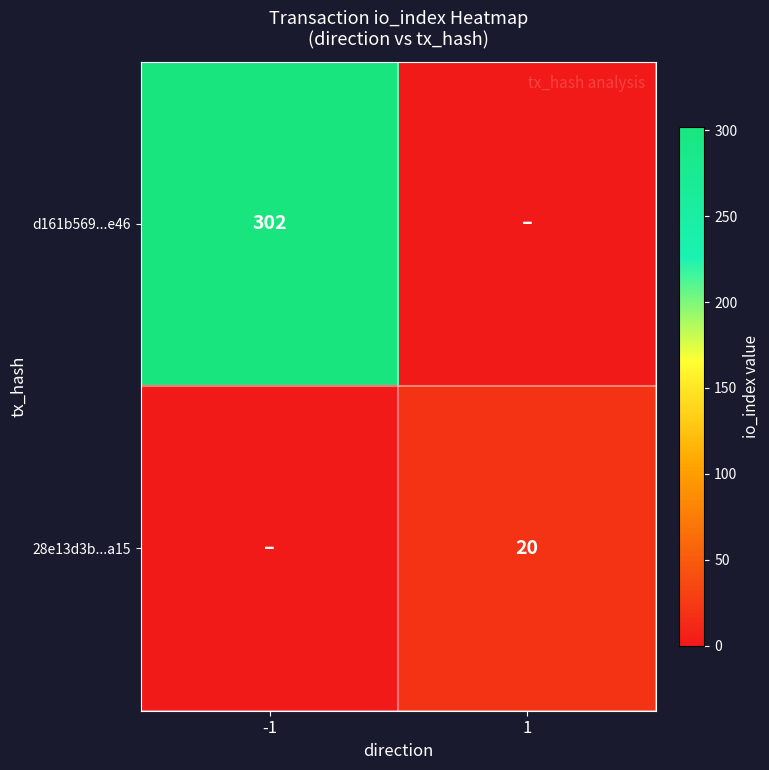

How many series are shown in this chart?

2